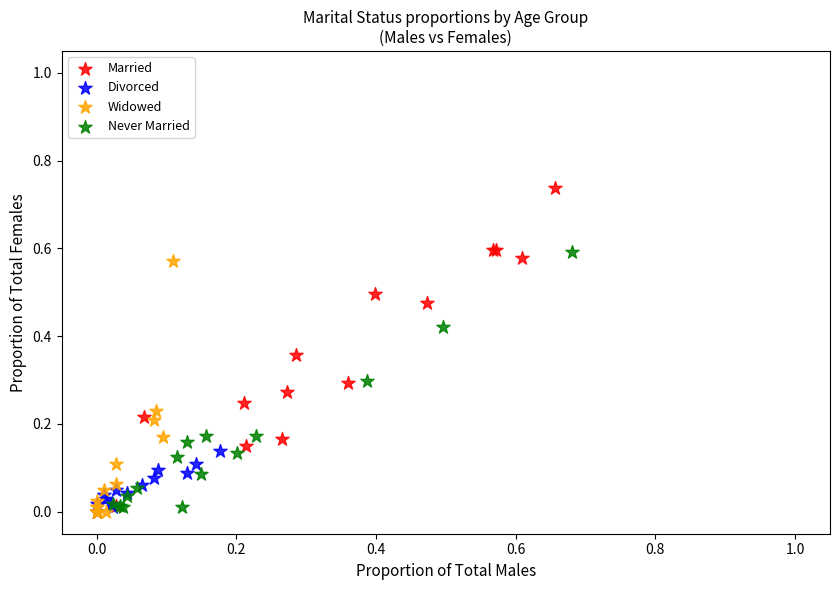

Which series contains the highest Y value?

Married